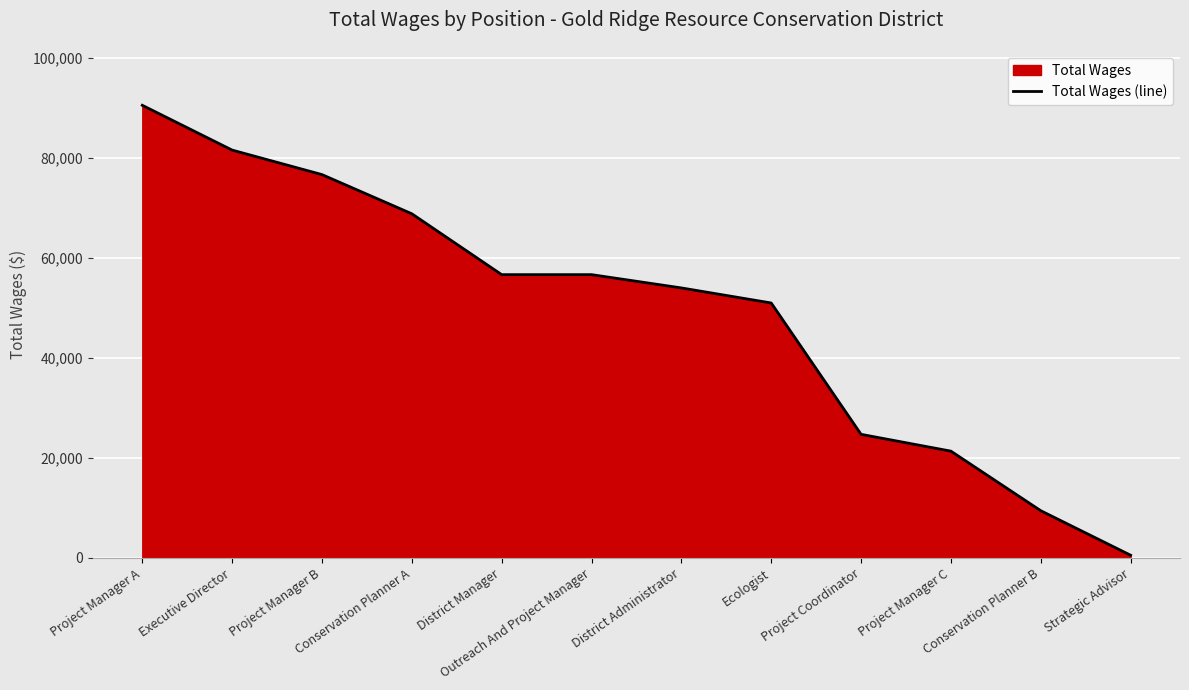

How many values exceed 56663?

4